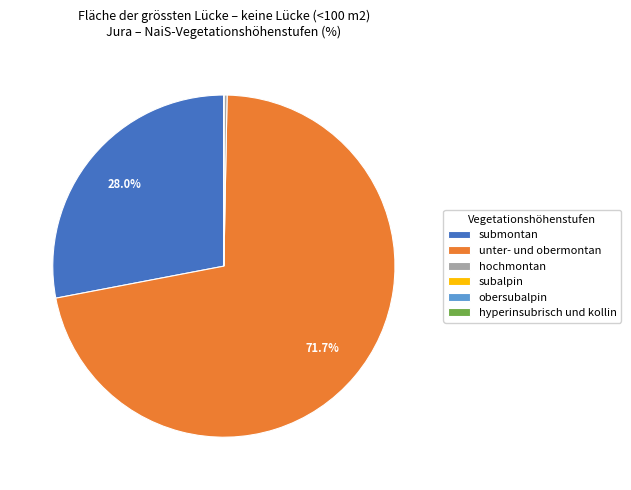

What is the total percentage of submontan and unter- und obermontan?

99.7%